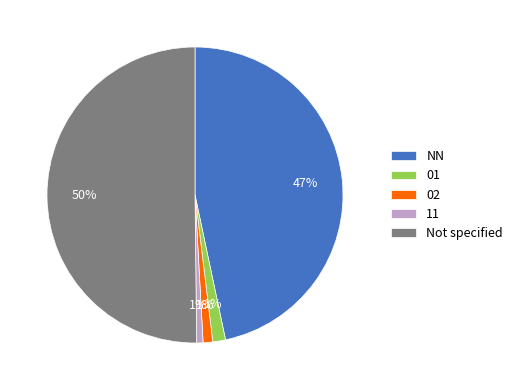

Which slice represents more than half of the pie?

Not specified